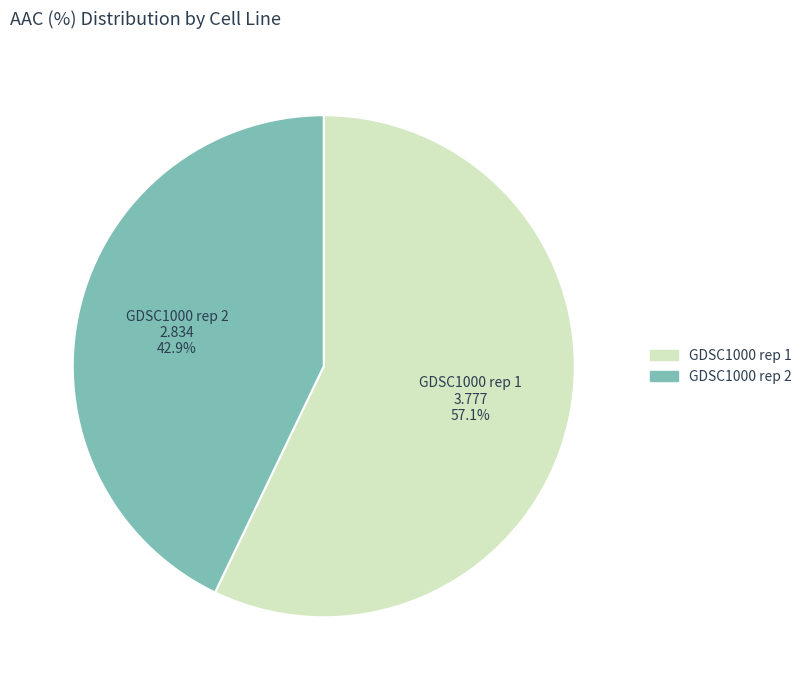

Which slice is the smallest?

GDSC1000 rep 2